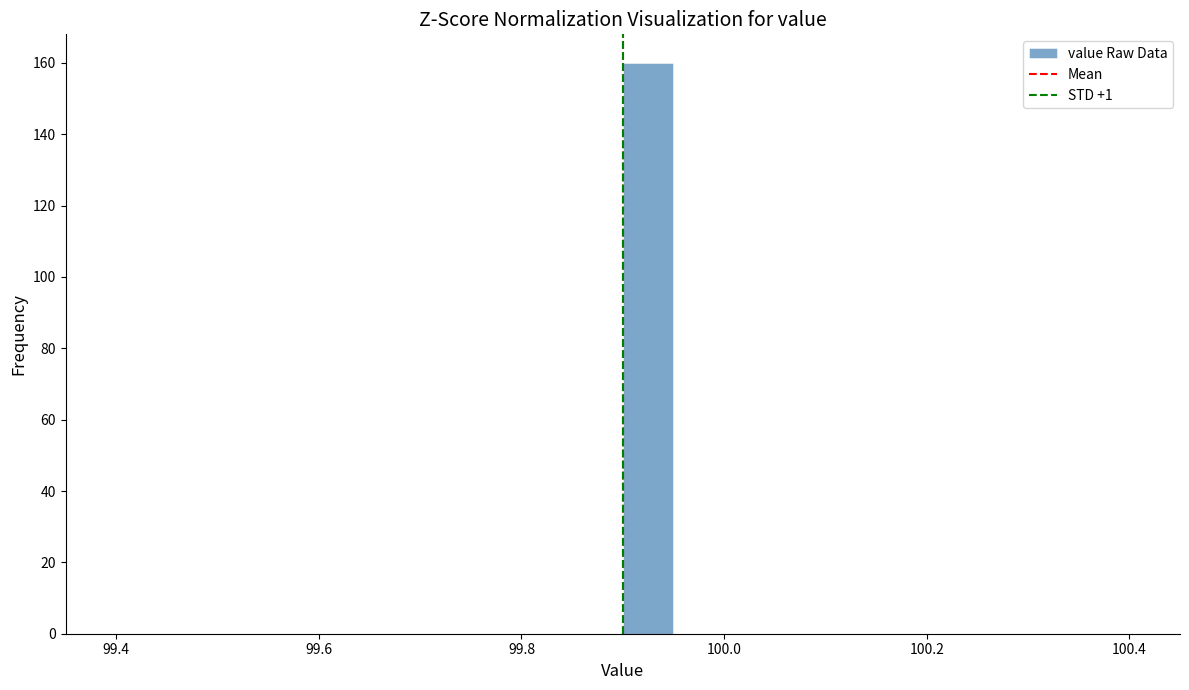

Around what value on the x-axis is the tallest bar? Give the approximate position of its centre, as read against the axis.

99.92